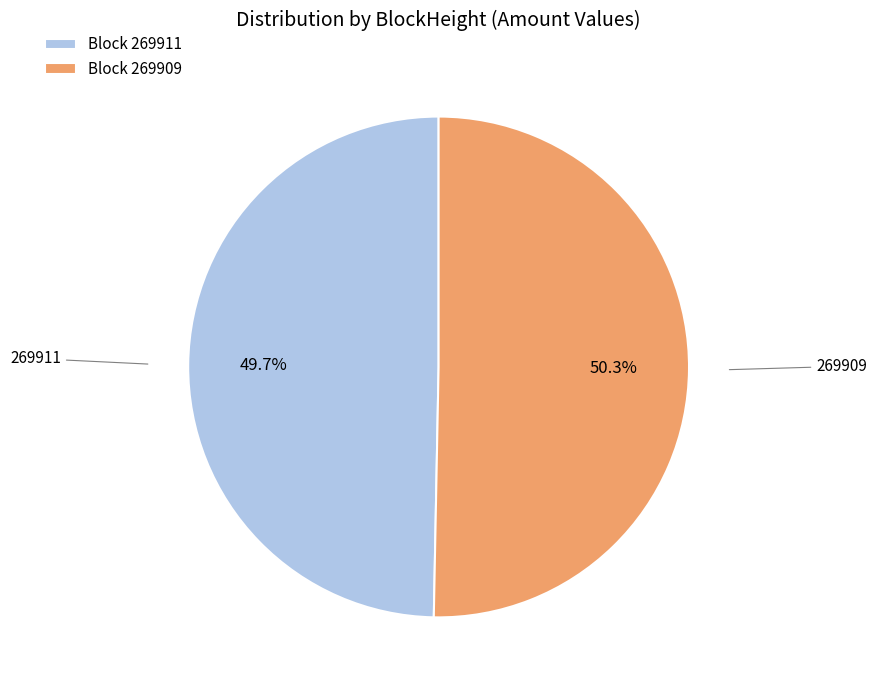

What is the total percentage of Block 269909 and Block 269911?

100.0%